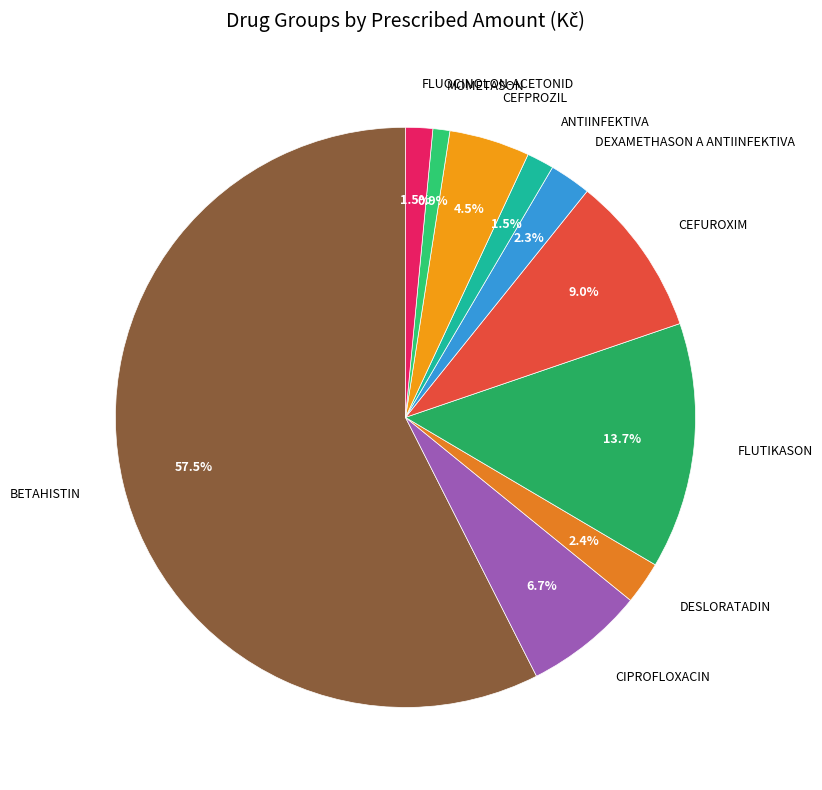

Does any single category account for the majority?

Yes